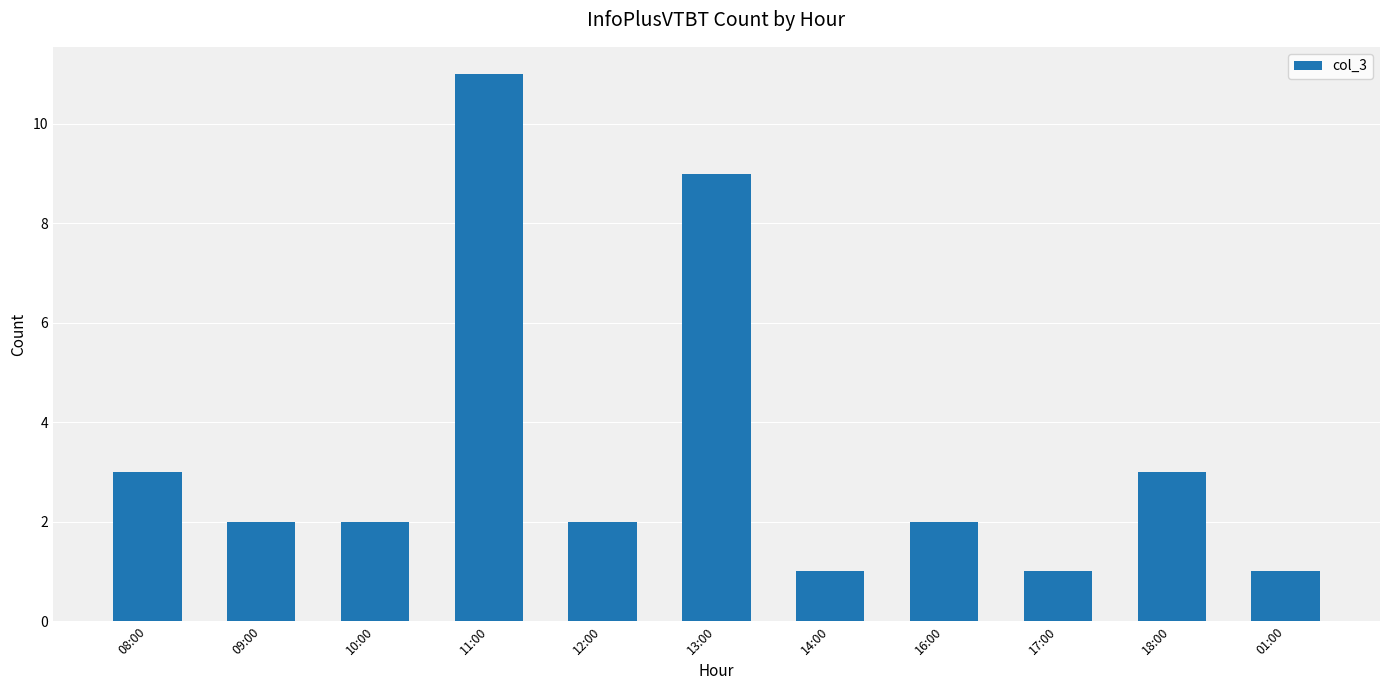

True or false: the data shows 6 at 11:00.

False